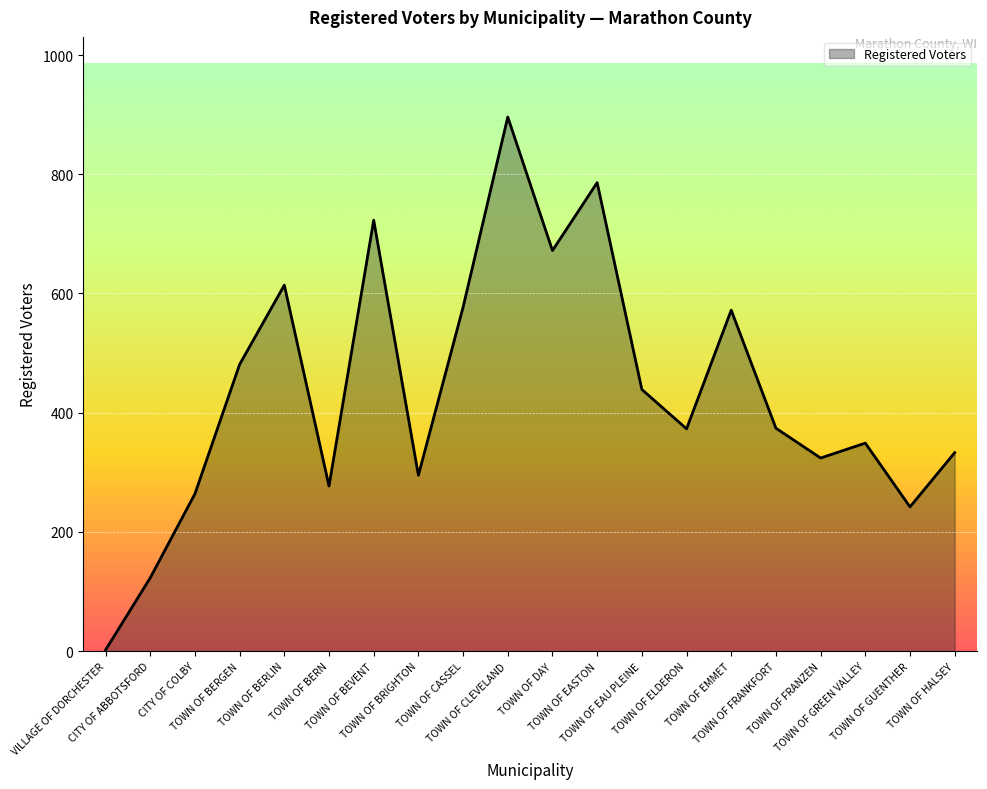

What is the sum of the values at TOWN OF EASTON and TOWN OF FRANZEN?

1110